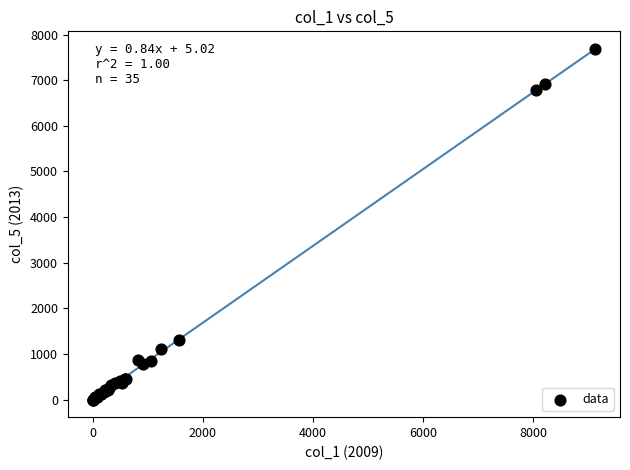

What Y value in the scatter plot is closest to 3843?

1312